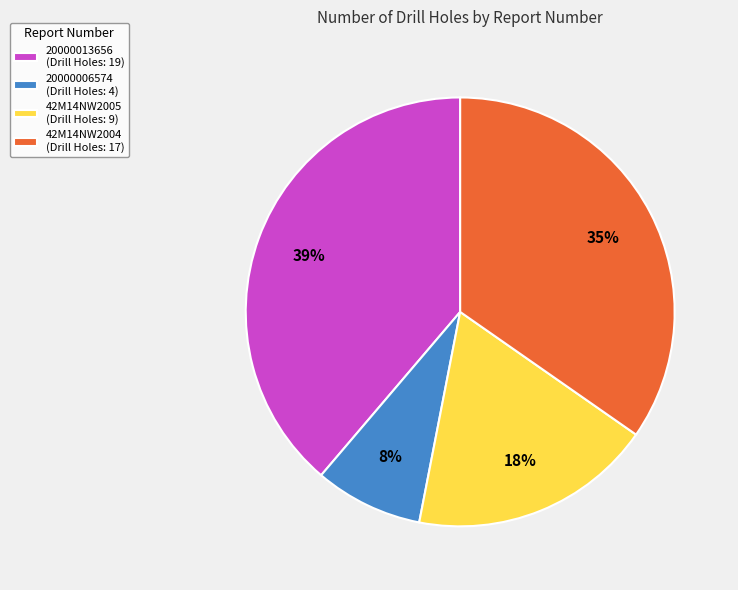

Combined, do 42M14NW2005 (Drill Holes: 9) and 42M14NW2004 (Drill Holes: 17) account for over 50%?

Yes